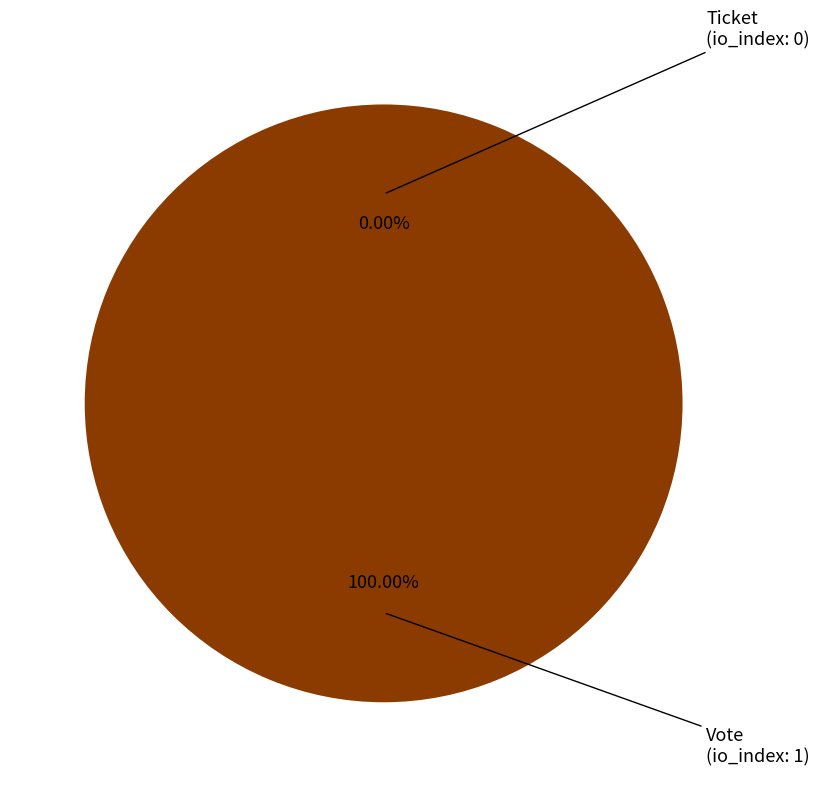

The Vote slice represents 100% of the pie. True or false?

True